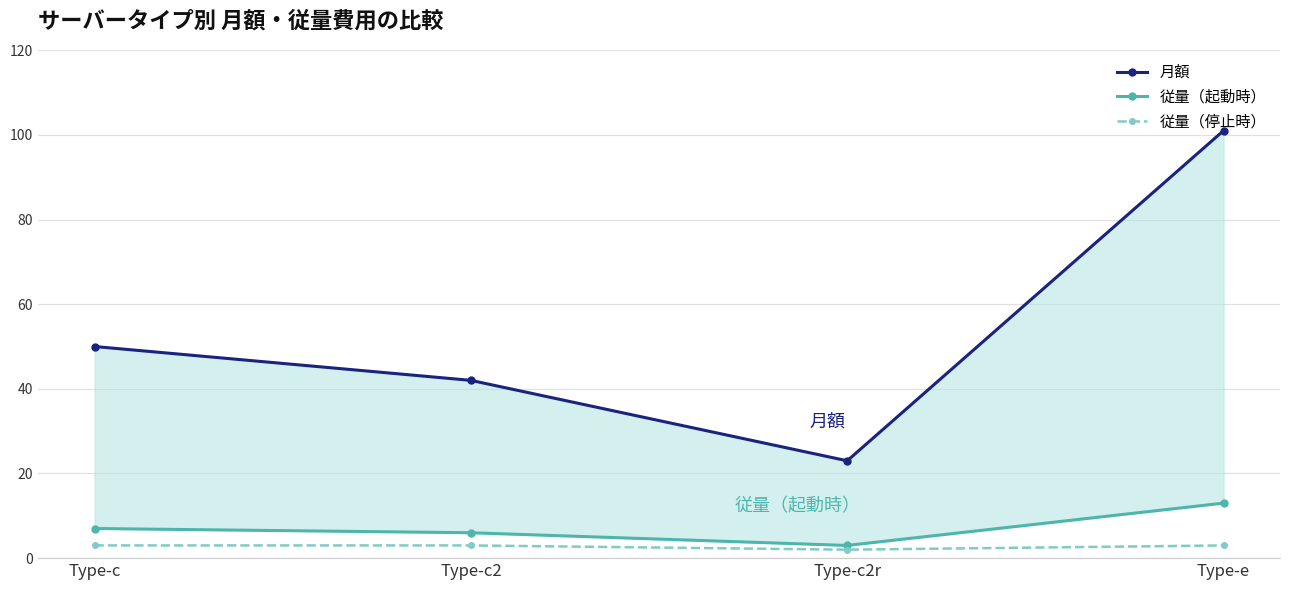

Does the chart have visible grid lines?

Yes